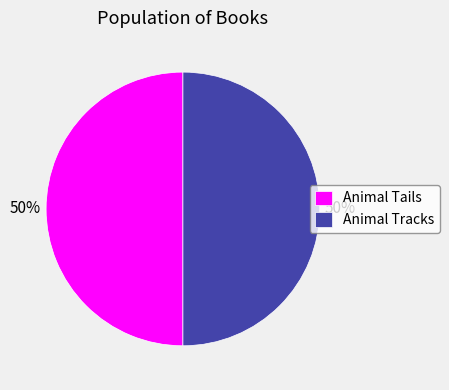

Is the sum of Animal Tracks and Animal Tails greater than half?

Yes